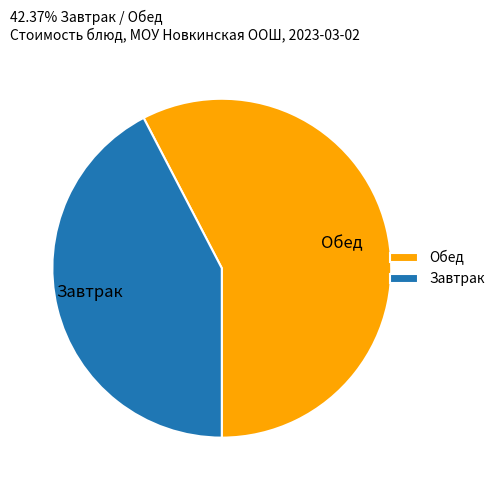

What is the smallest slice in the pie chart?

Завтрак